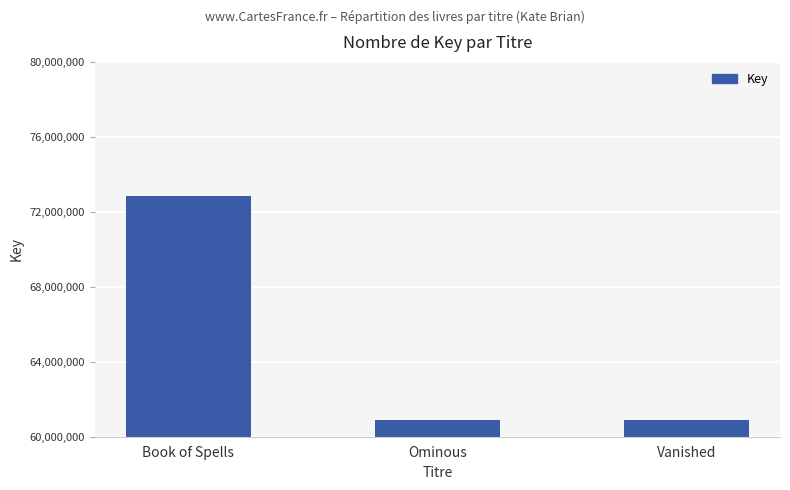

What is the value of the 2nd bar from the left?

60896706